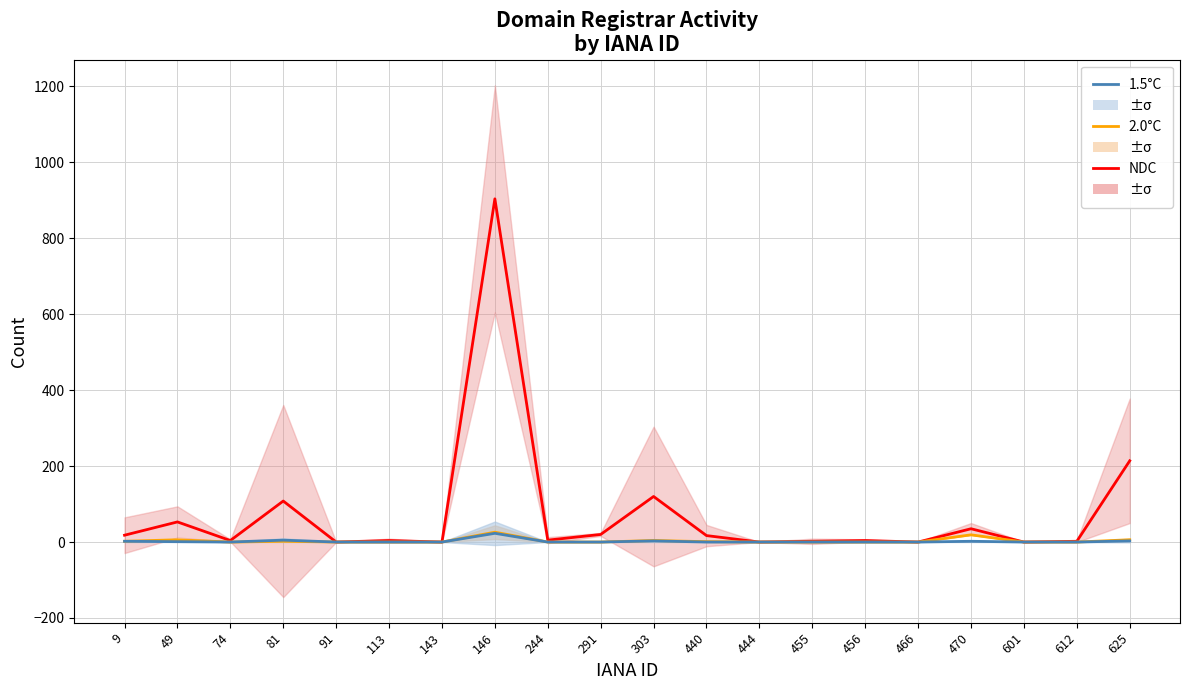

True or false: 1.5°C and 2.0°C cross at least once.

False